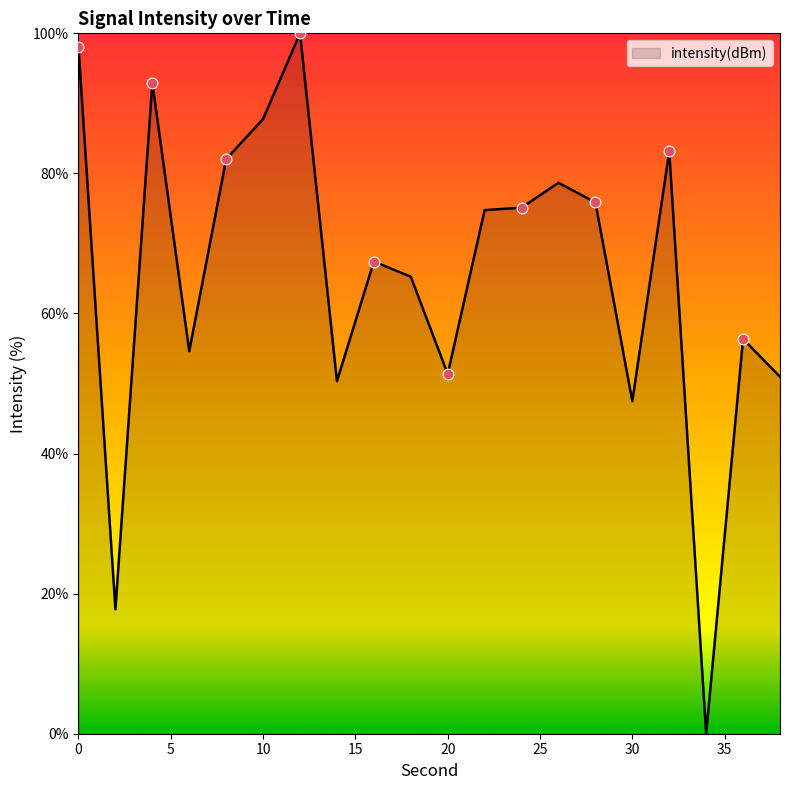

What is the maximum value shown in the chart?

100.0